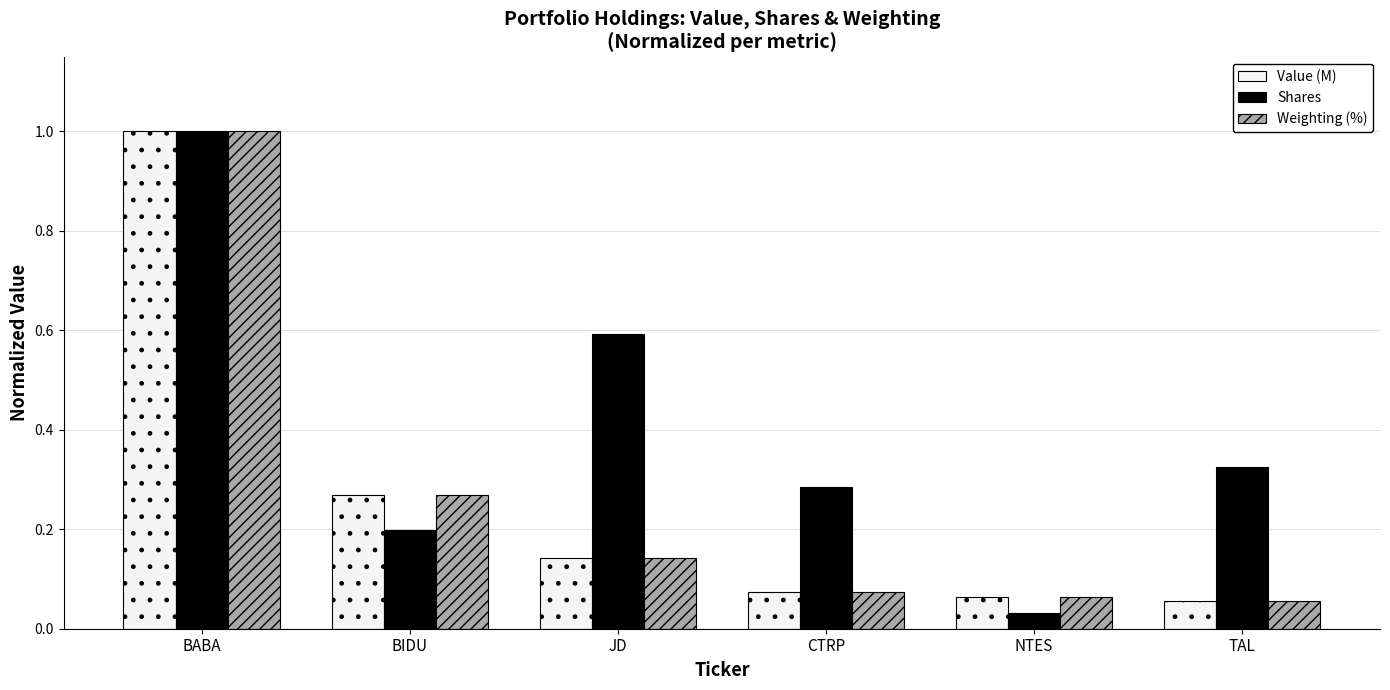

Is the value of Value (M) at CTRP greater than the value of Shares at NTES?

Yes